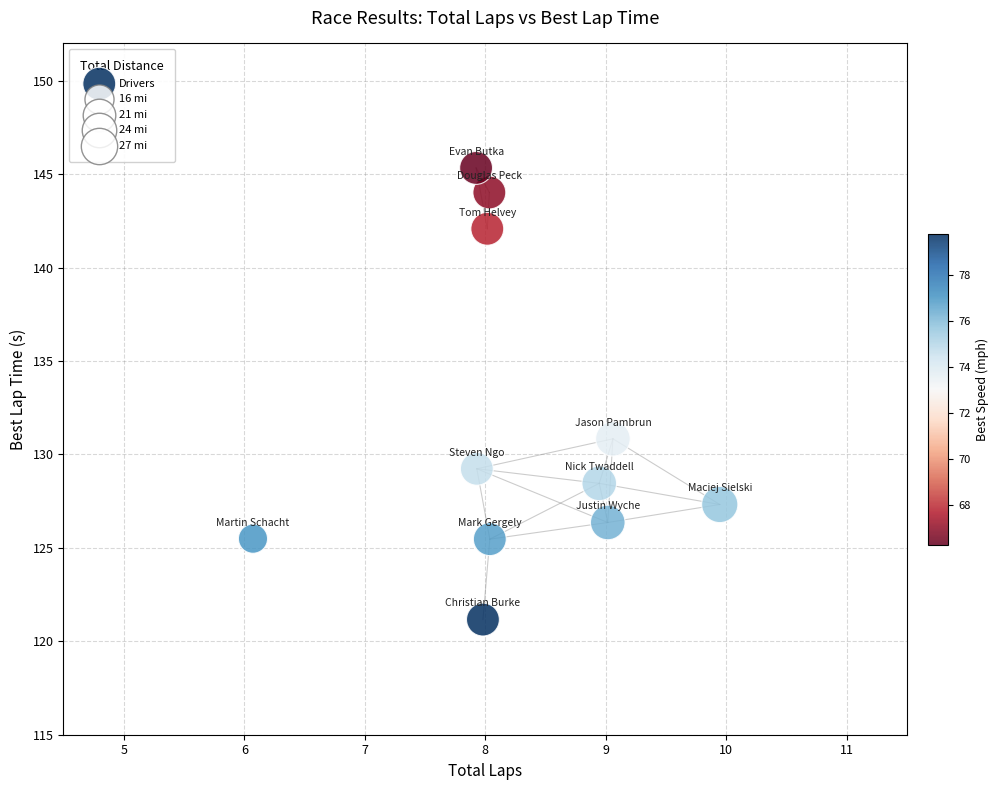

What is the average Y value?

131.4